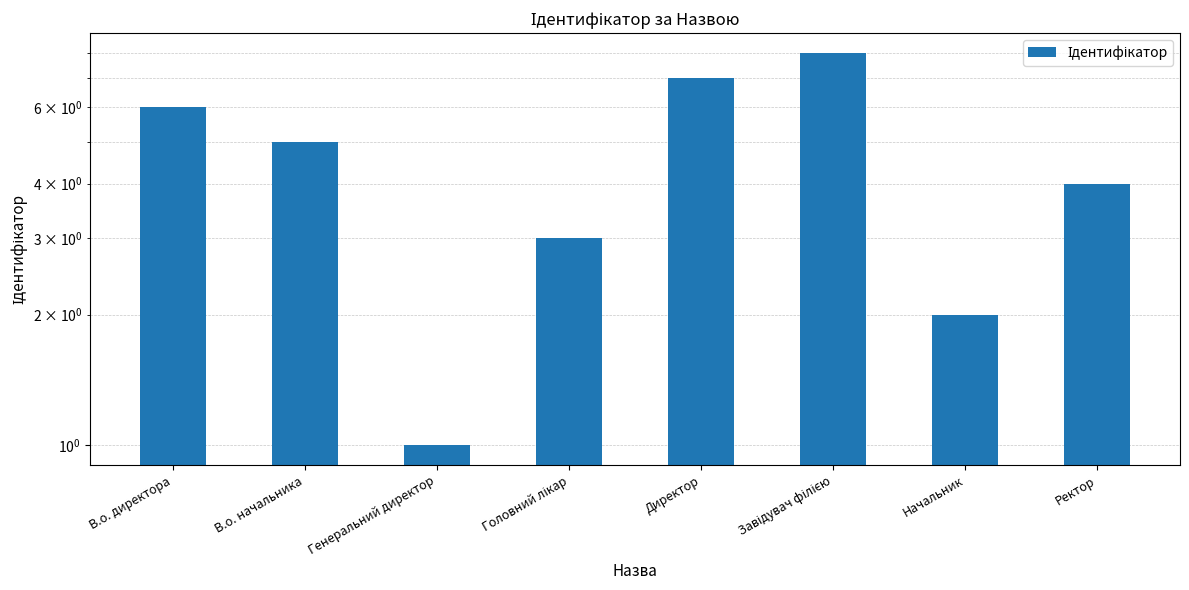

Reading left to right, what are all the values shown in this chart?

6	5	1	3	7	8	2	4